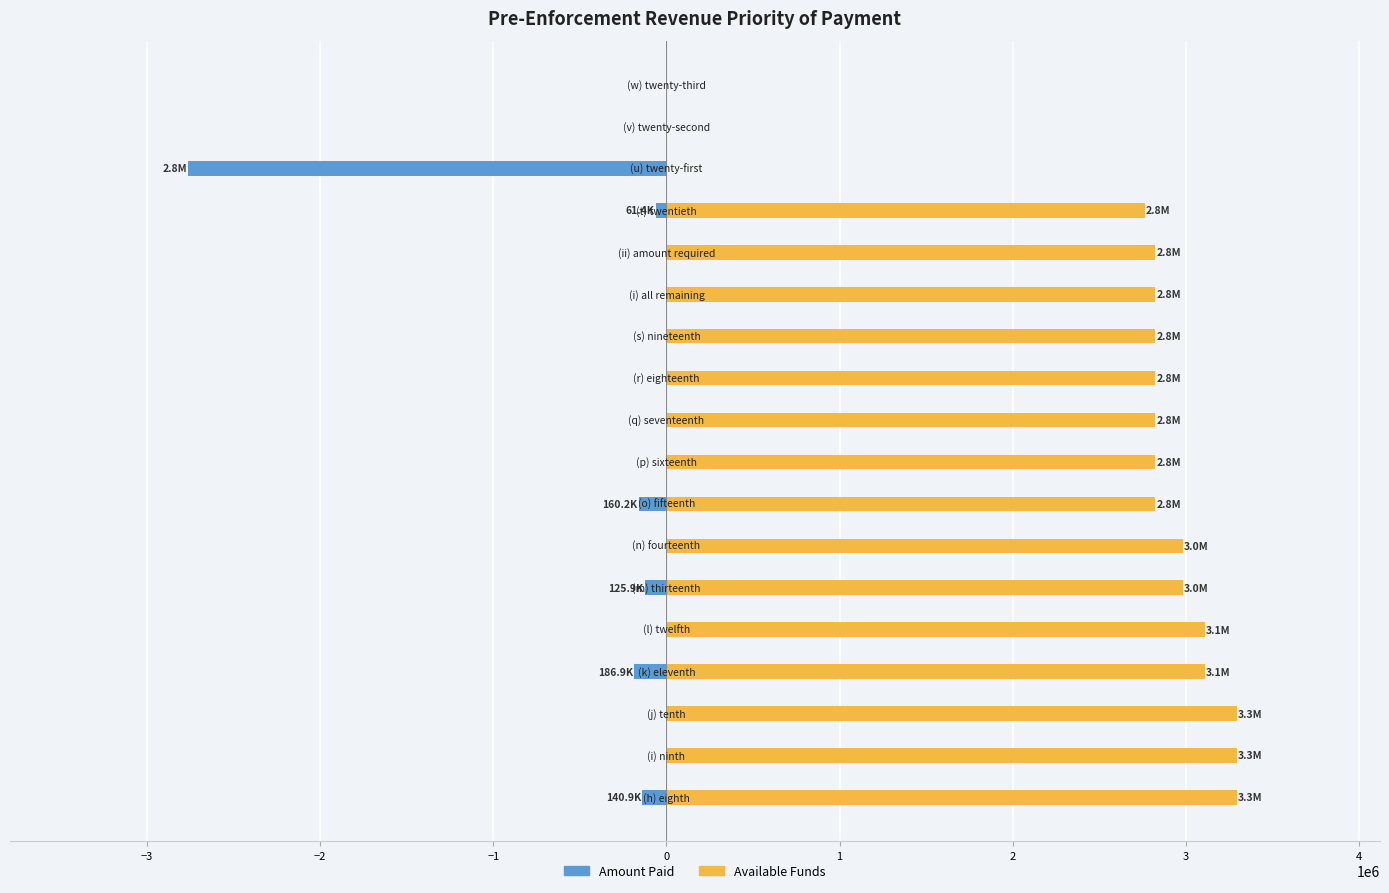

How many distinct data groups are displayed?

2